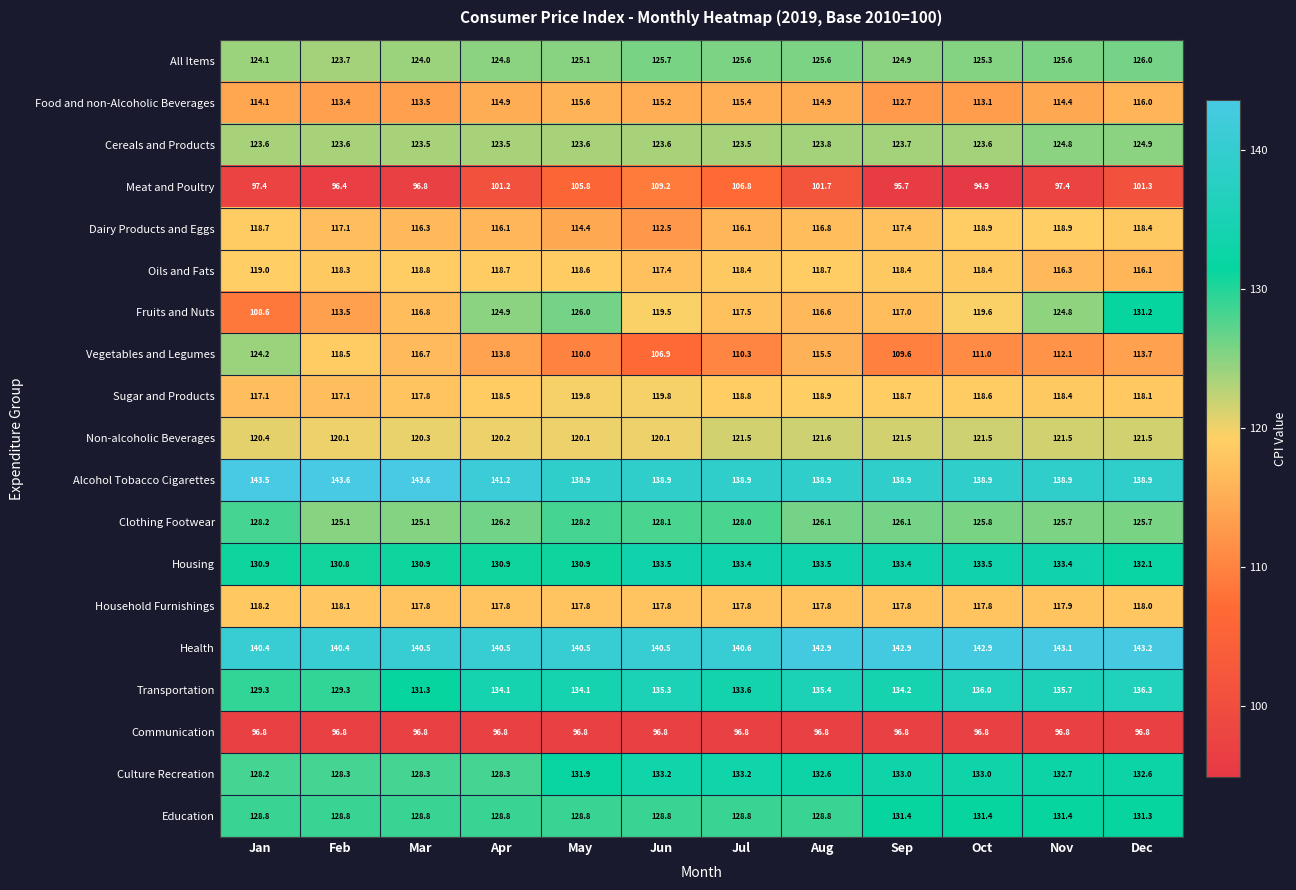

At which category is the sum across all series the highest?

Dec